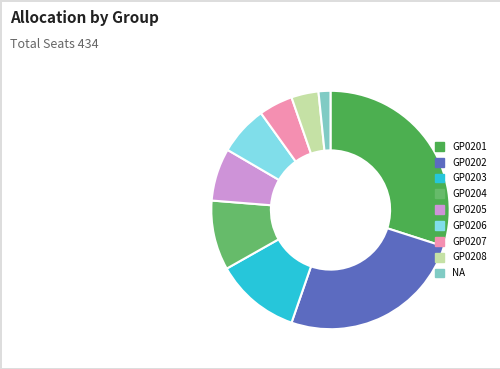

Which category has the smallest portion of the pie?

NA